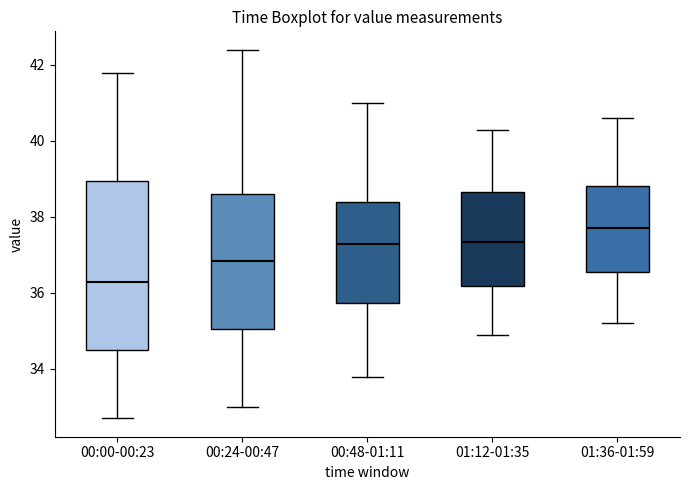

Where is the upper edge of the box for 01:36-01:59 on the y-axis? The values are not printed on the chart, so give them approximately, as read against the axis.

38.8